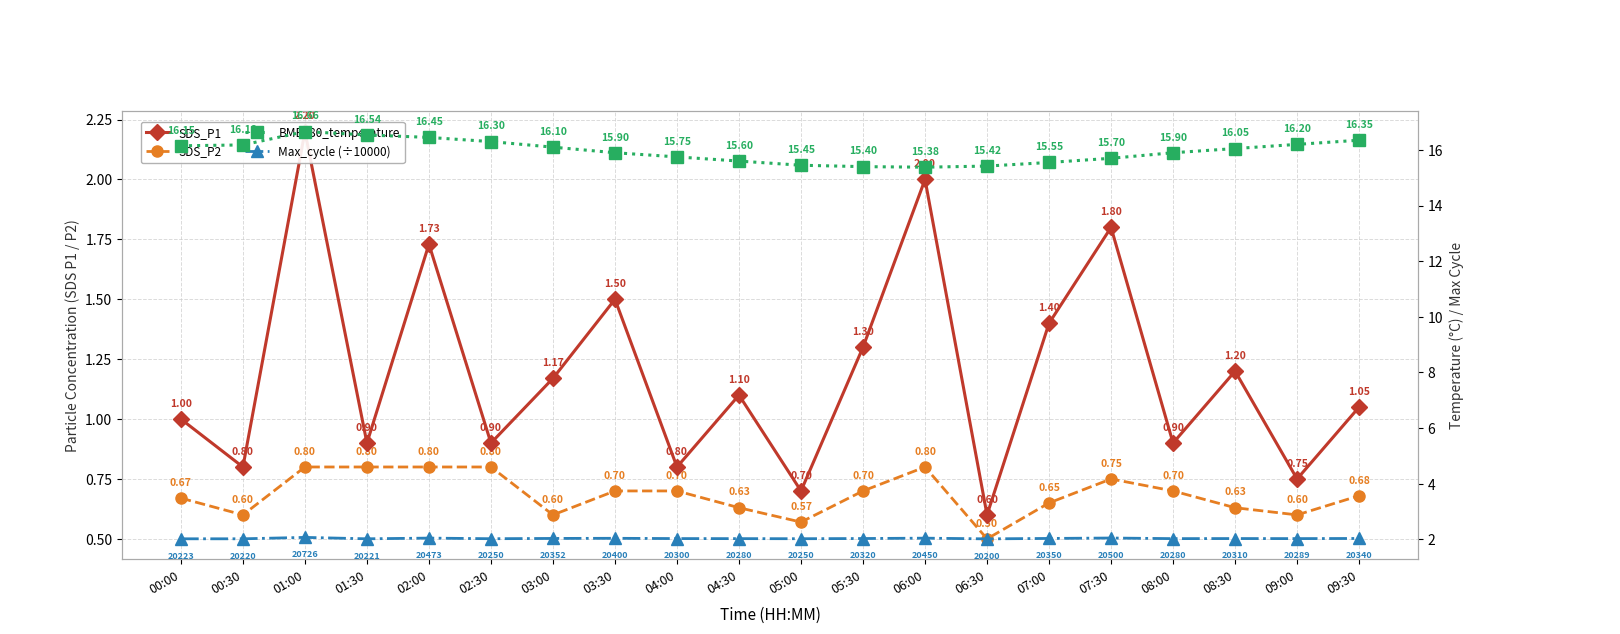

What is the approximate value of BME280_temperature at 07:00?

15.6